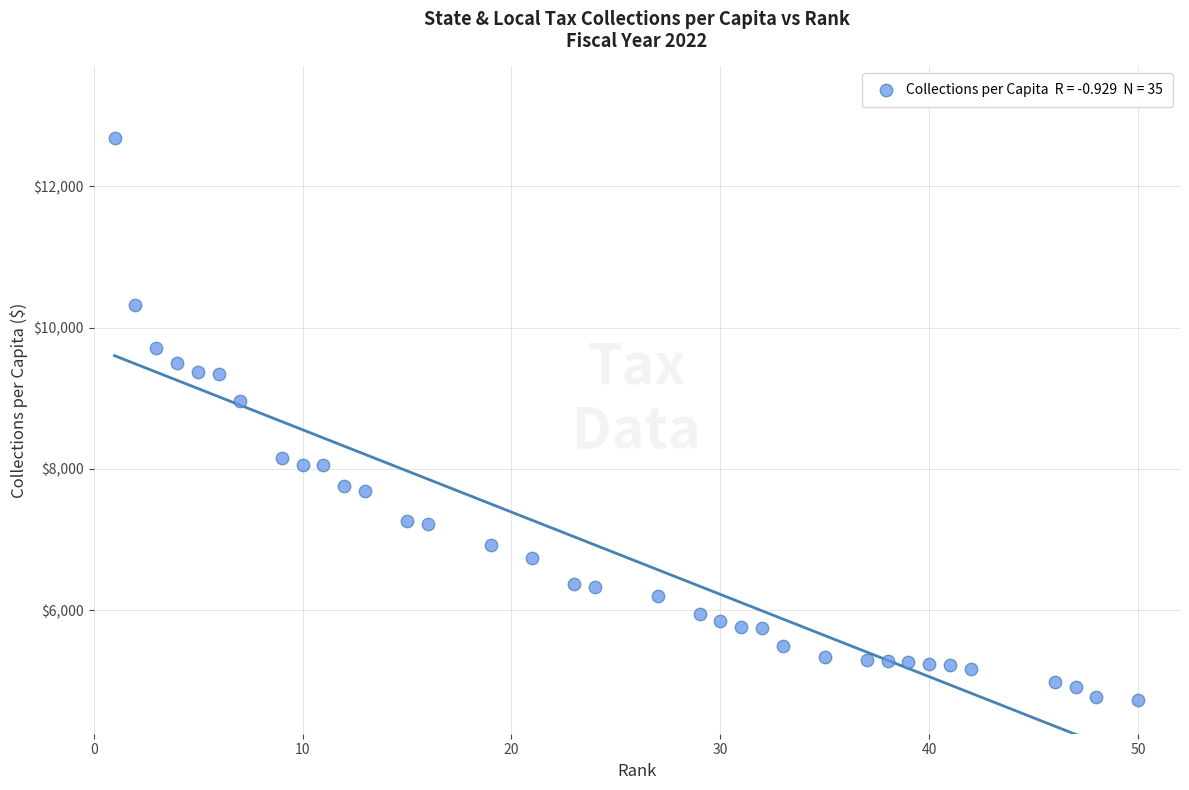

What Y value in the scatter plot is closest to 8703?

8961.2